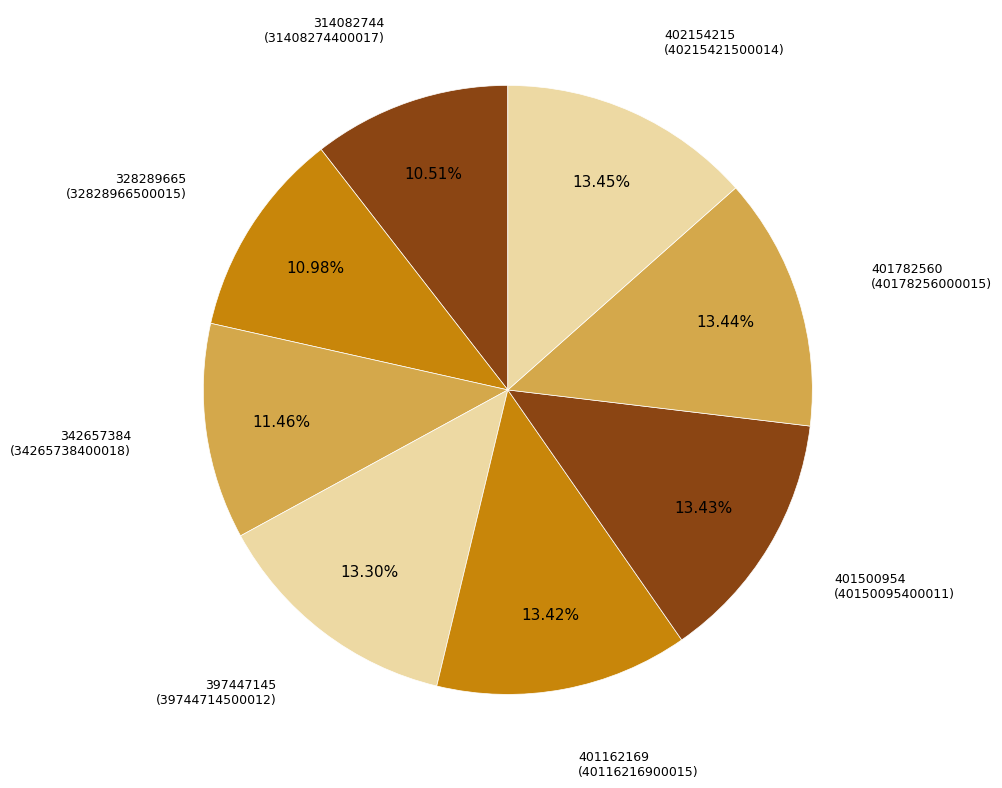

How many segments does this pie chart have?

8